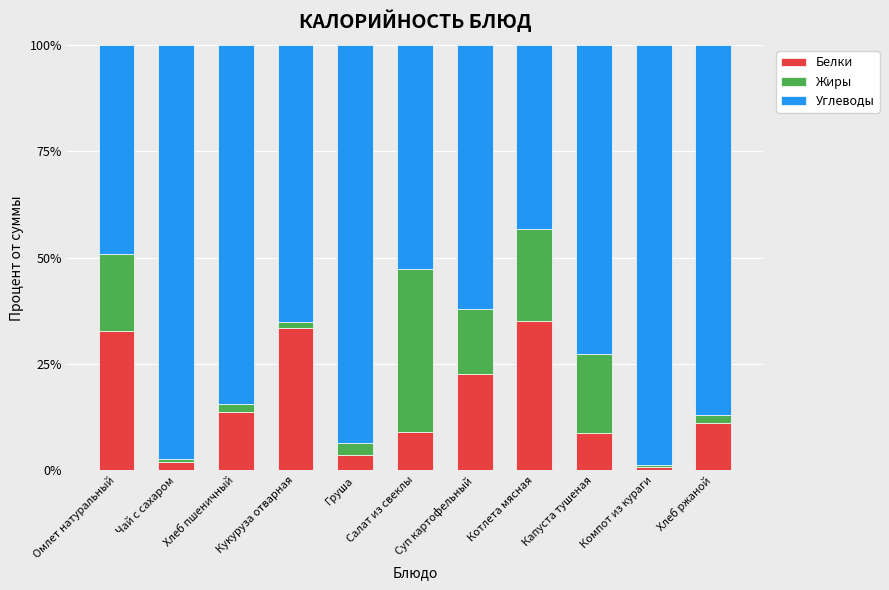

What is the difference between the maximum and minimum values in the Белки series?

34.5